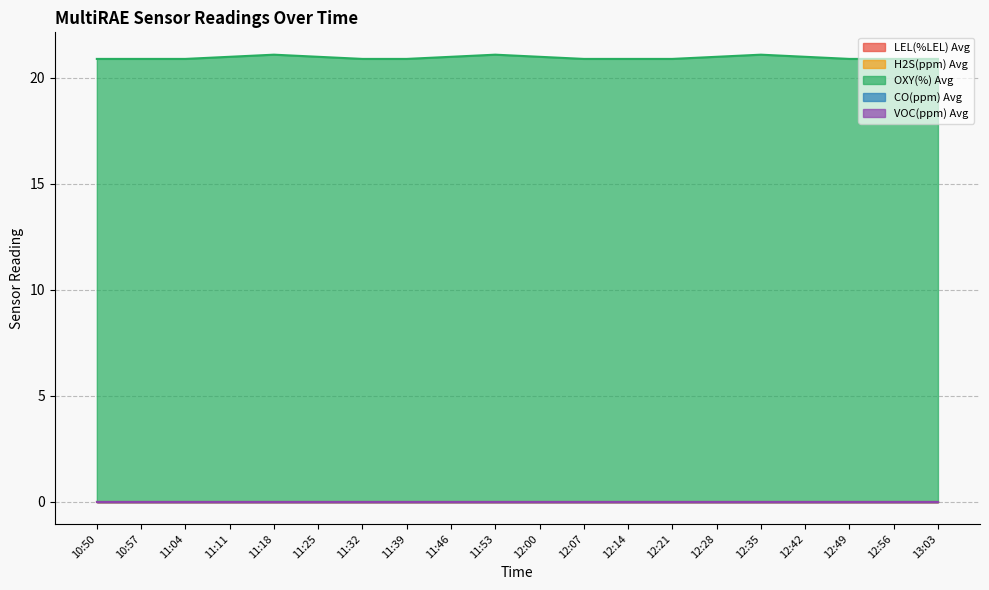

At how many categories does at least one series exceed 17?

20